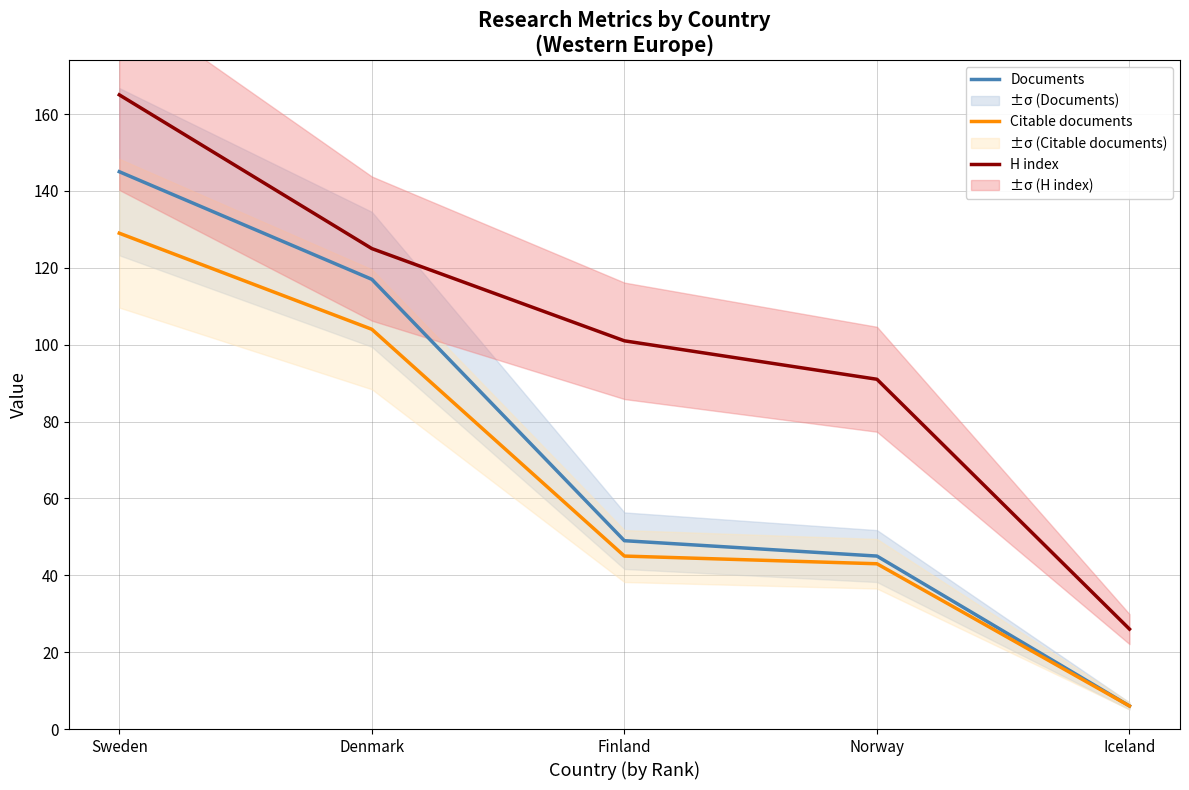

Reading left to right, list all the values displayed in this chart.

Documents: Sweden=145	Denmark=117	Finland=49	Norway=45	Iceland=6
Citable documents: Sweden=129	Denmark=104	Finland=45	Norway=43	Iceland=6
H index: Sweden=165	Denmark=125	Finland=101	Norway=91	Iceland=26